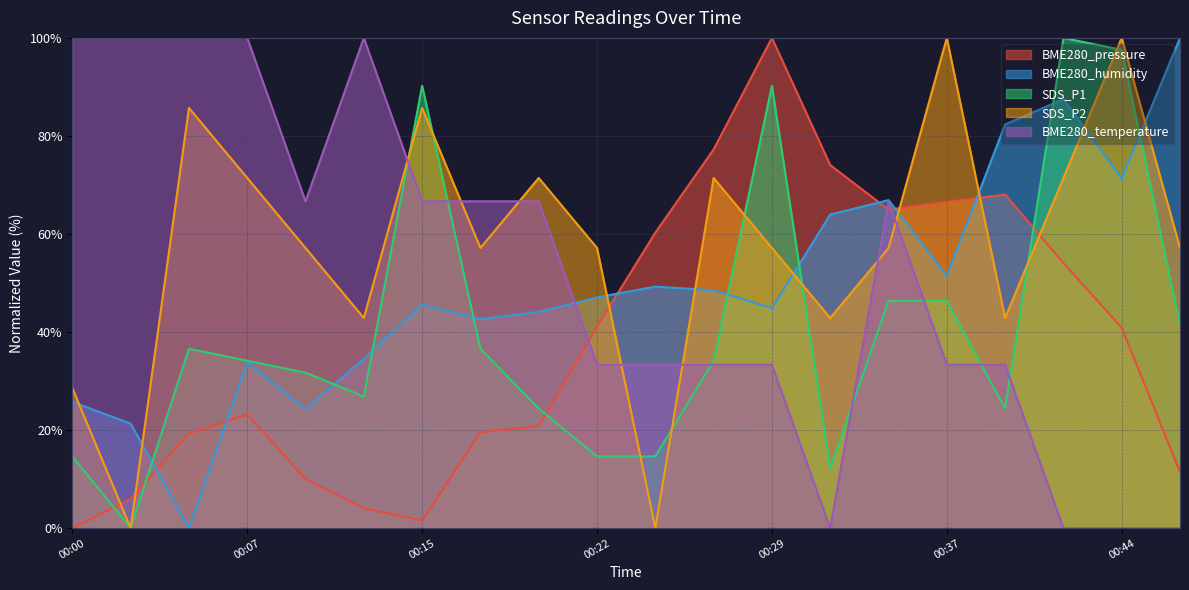

In BME280_pressure, how many points are lower than both neighbors (excluding endpoints)?

2